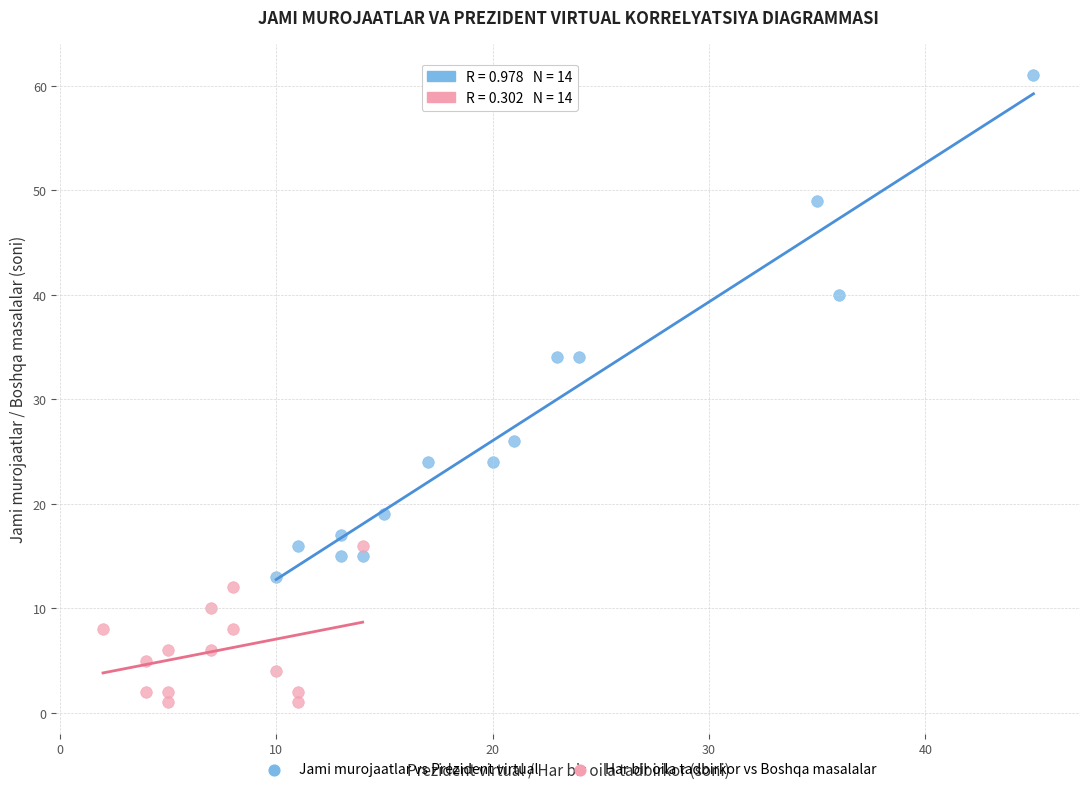

Which series has the widest spread of Y values?

Jami murojaatlar vs Prezident virtual